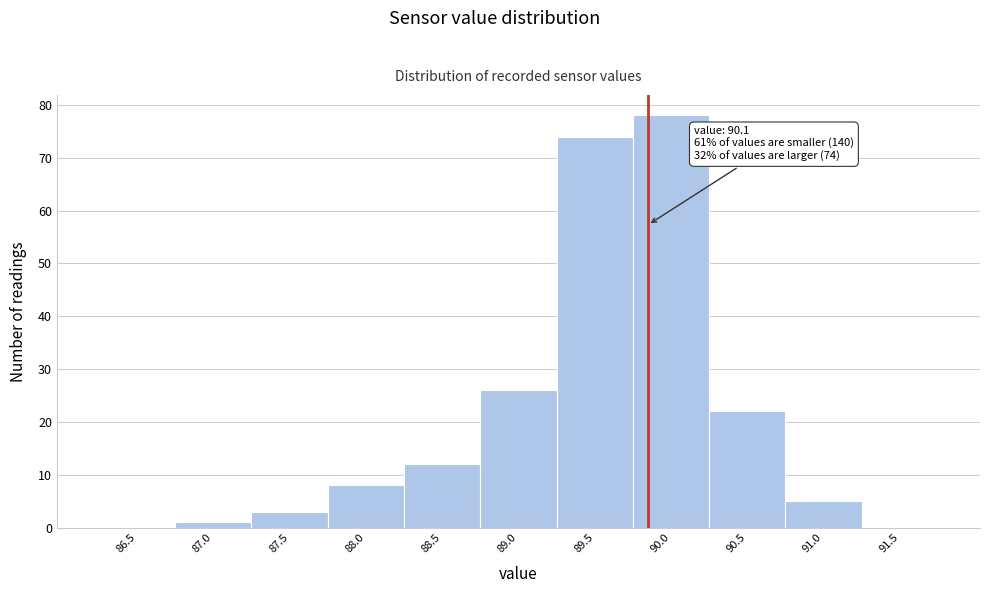

Reading right to left, list all the values displayed in this chart.

91.5=0	91.0=5	90.5=22	90.0=78	89.5=74	89.0=26	88.5=12	88.0=8	87.5=3	87.0=1	86.5=0